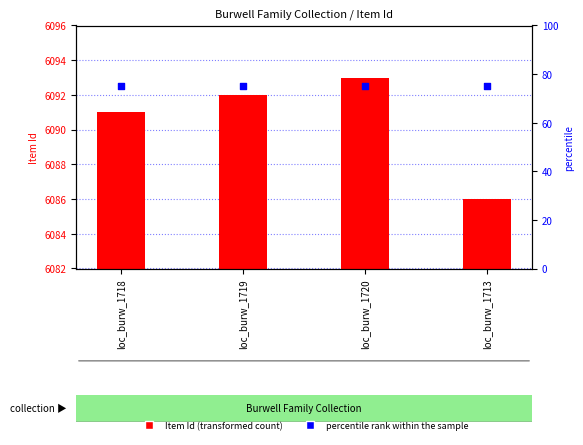

Is the value of percentile rank within the sample at loc_burw_1718 greater than the value of Item Id (transformed count) at loc_burw_1718?

No